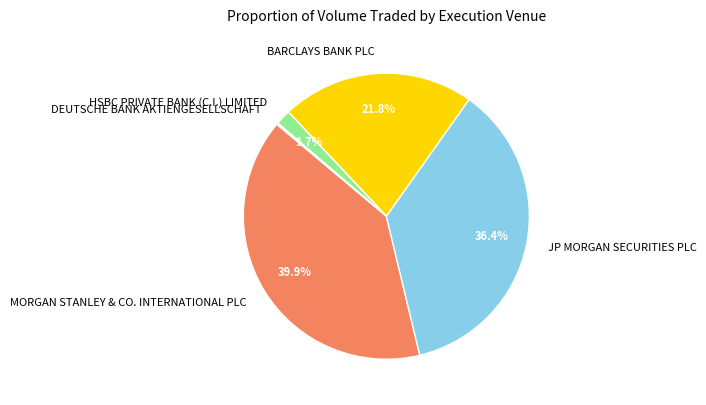

True or false: HSBC PRIVATE BANK (C.I.) LIMITED accounts for 2% of the total.

True